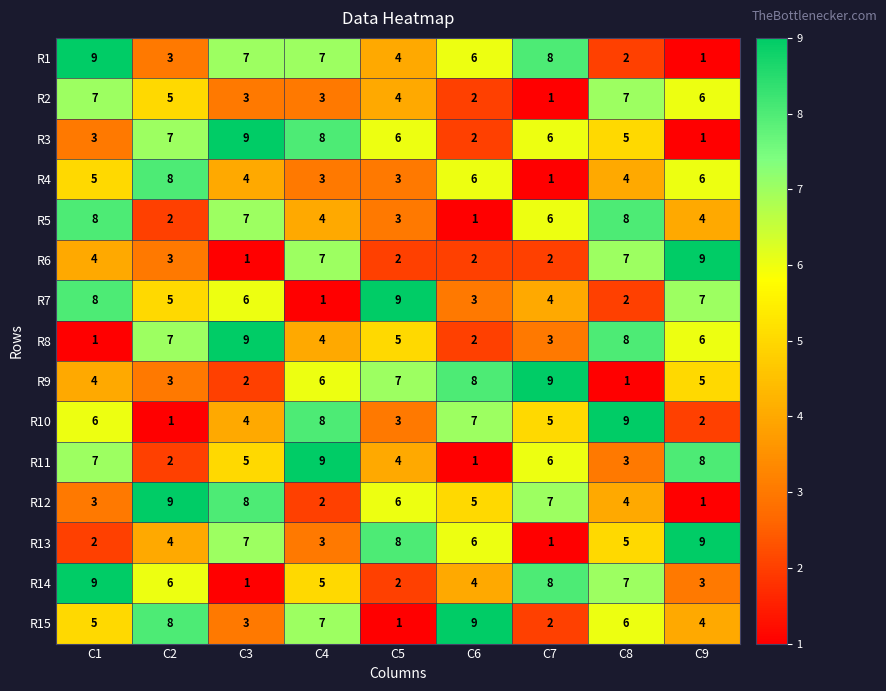

Count the R8 values in the range 3 to 7.

5